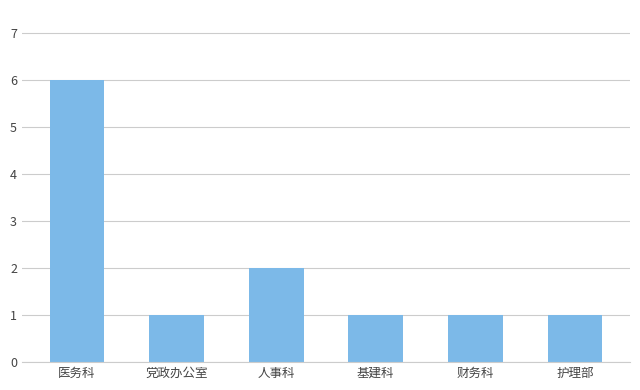

Does the chart contain stacked bars?

No